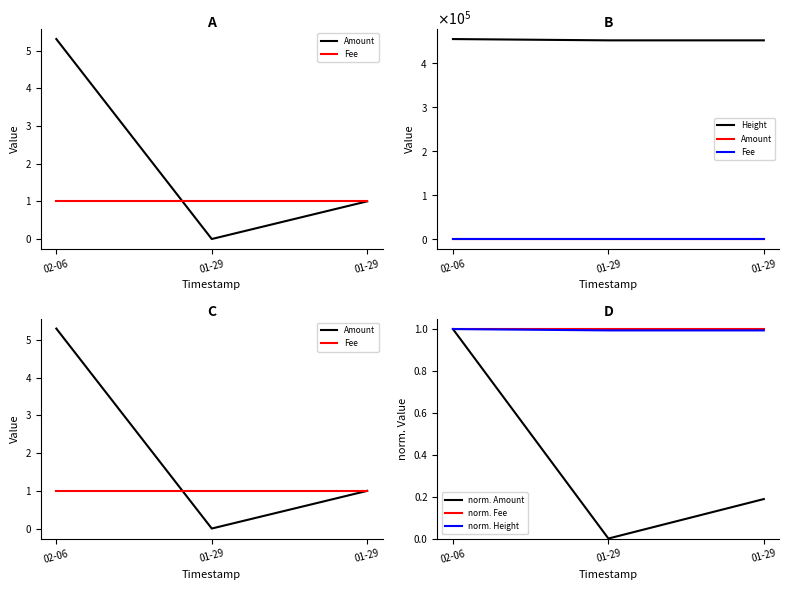

Between 01-29 and 01-29, which is larger?

01-29